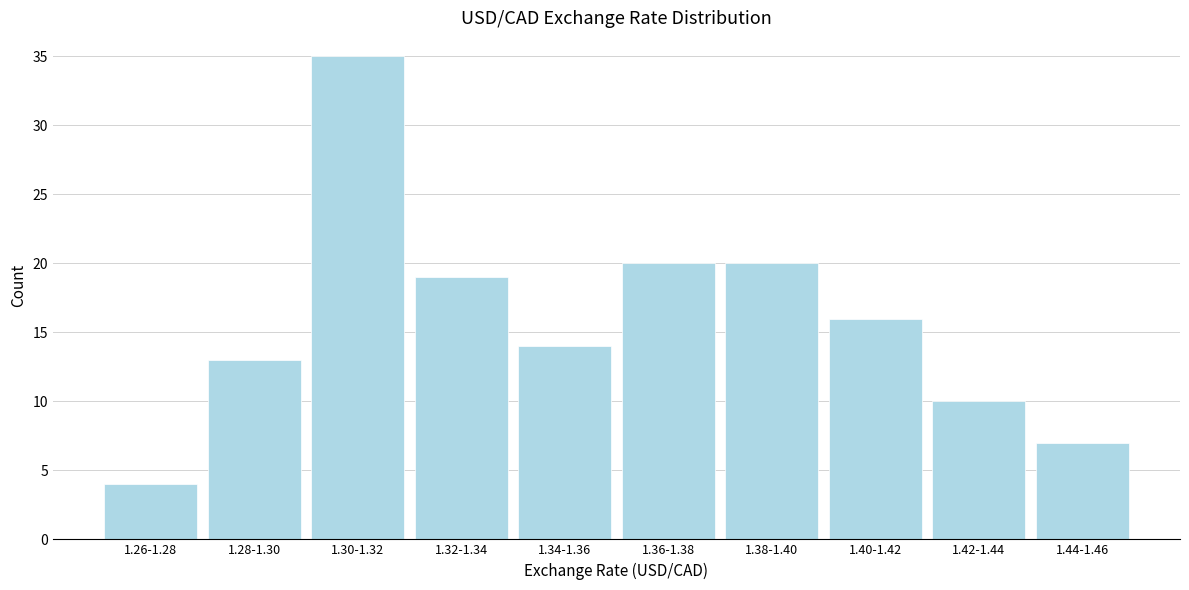

Reading left to right, list all the values displayed in this chart.

1.26-1.28=4	1.28-1.30=13	1.30-1.32=35	1.32-1.34=19	1.34-1.36=14	1.36-1.38=20	1.38-1.40=20	1.40-1.42=16	1.42-1.44=10	1.44-1.46=7